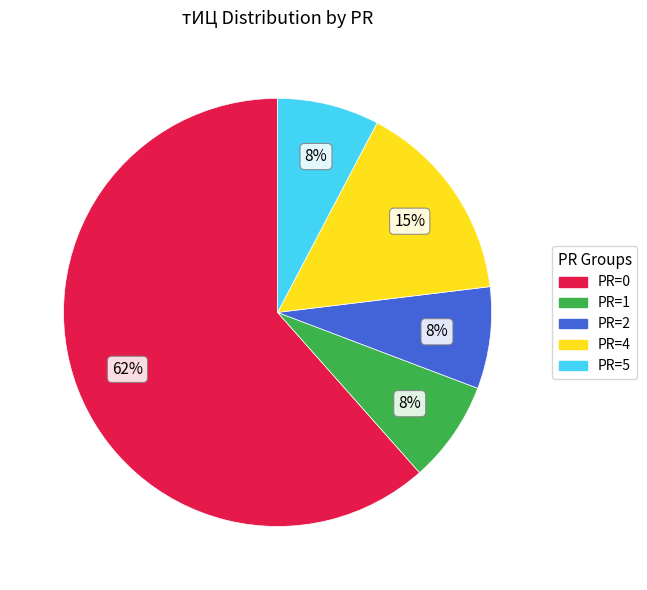

To the nearest percent, what is the average slice percentage?

20%